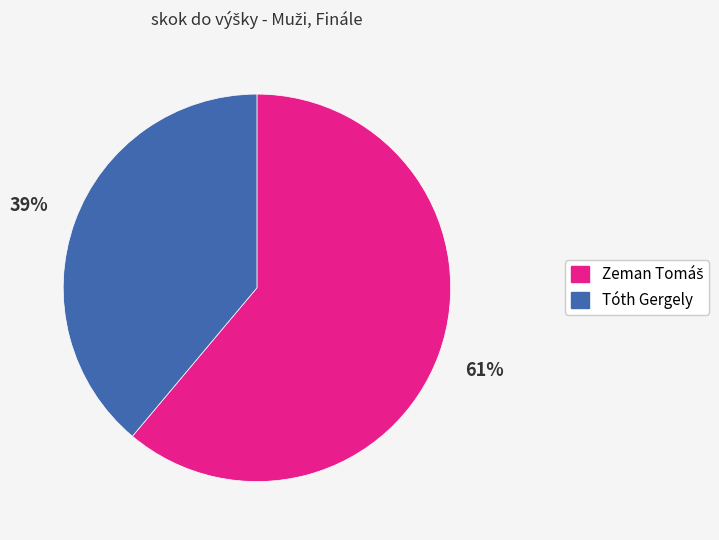

To the nearest percent, what percentage of the pie is Tóth Gergely?

39%